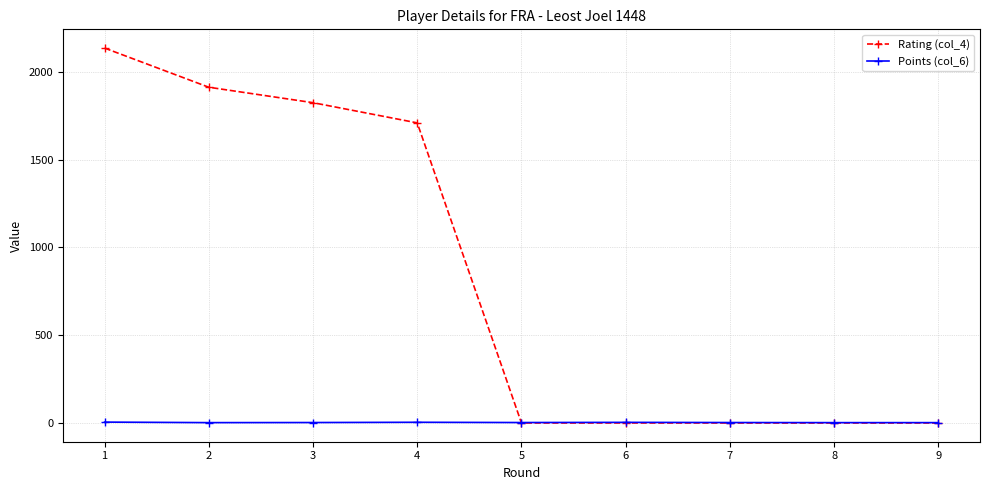

True or false: Rating (col_4) has more than 2 interior local peaks.

False